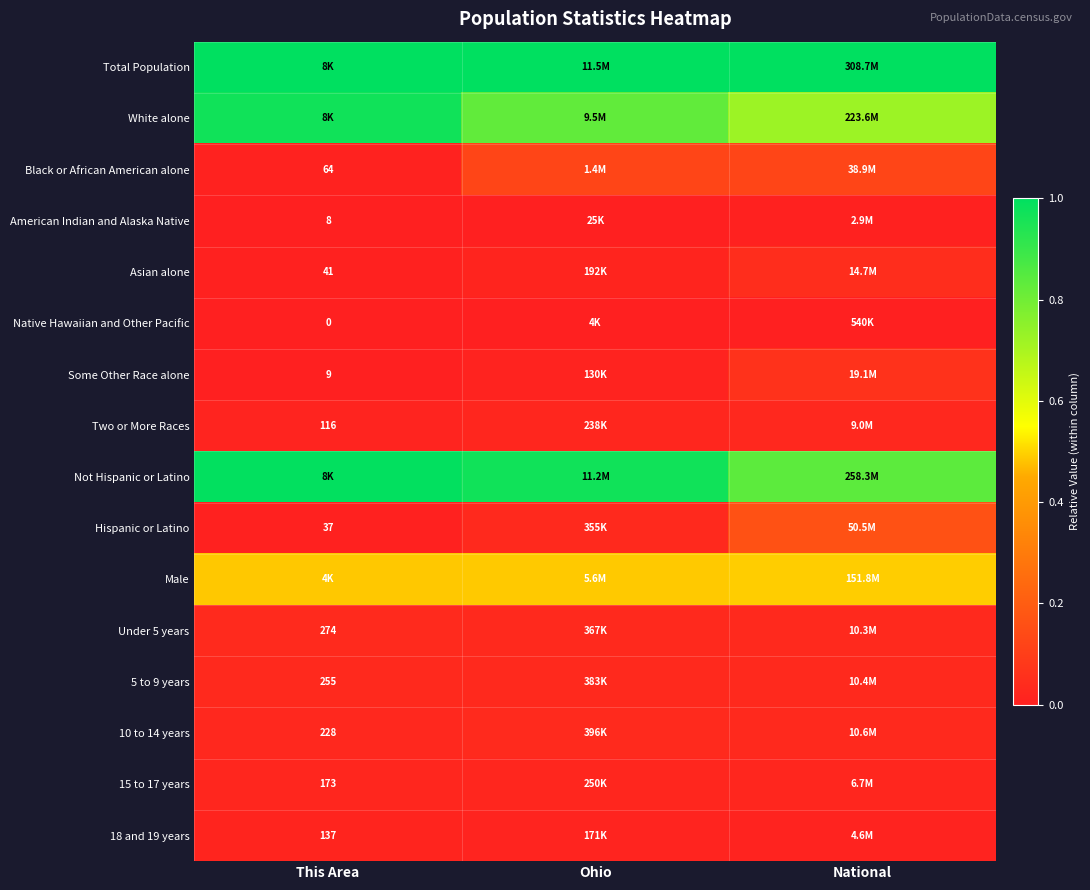

Which series has the largest total across all categories?

Total Population